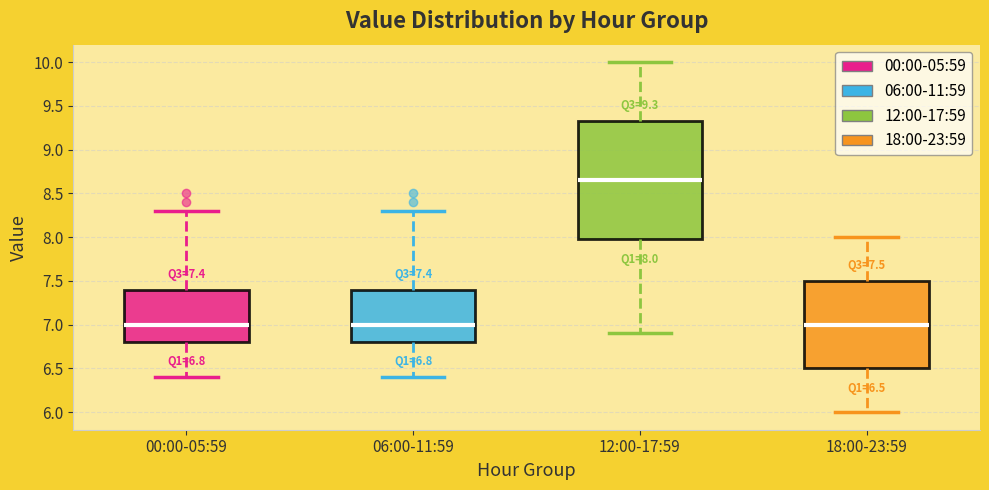

Which box is the tallest, from its lower edge to its upper edge?

12:00-17:59